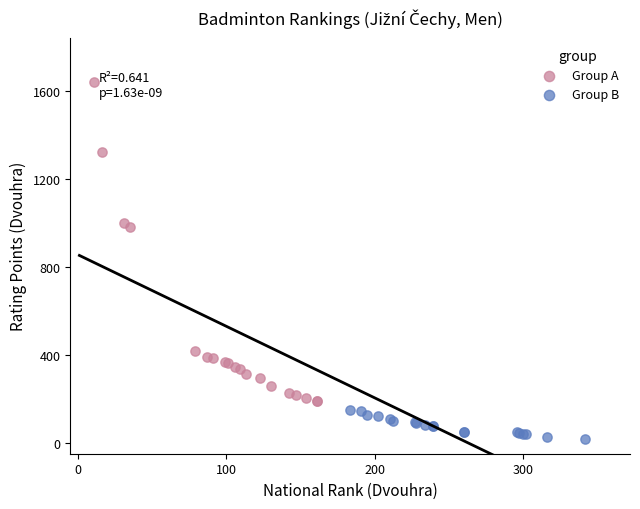

Which series reaches the minimum Y coordinate?

Group B